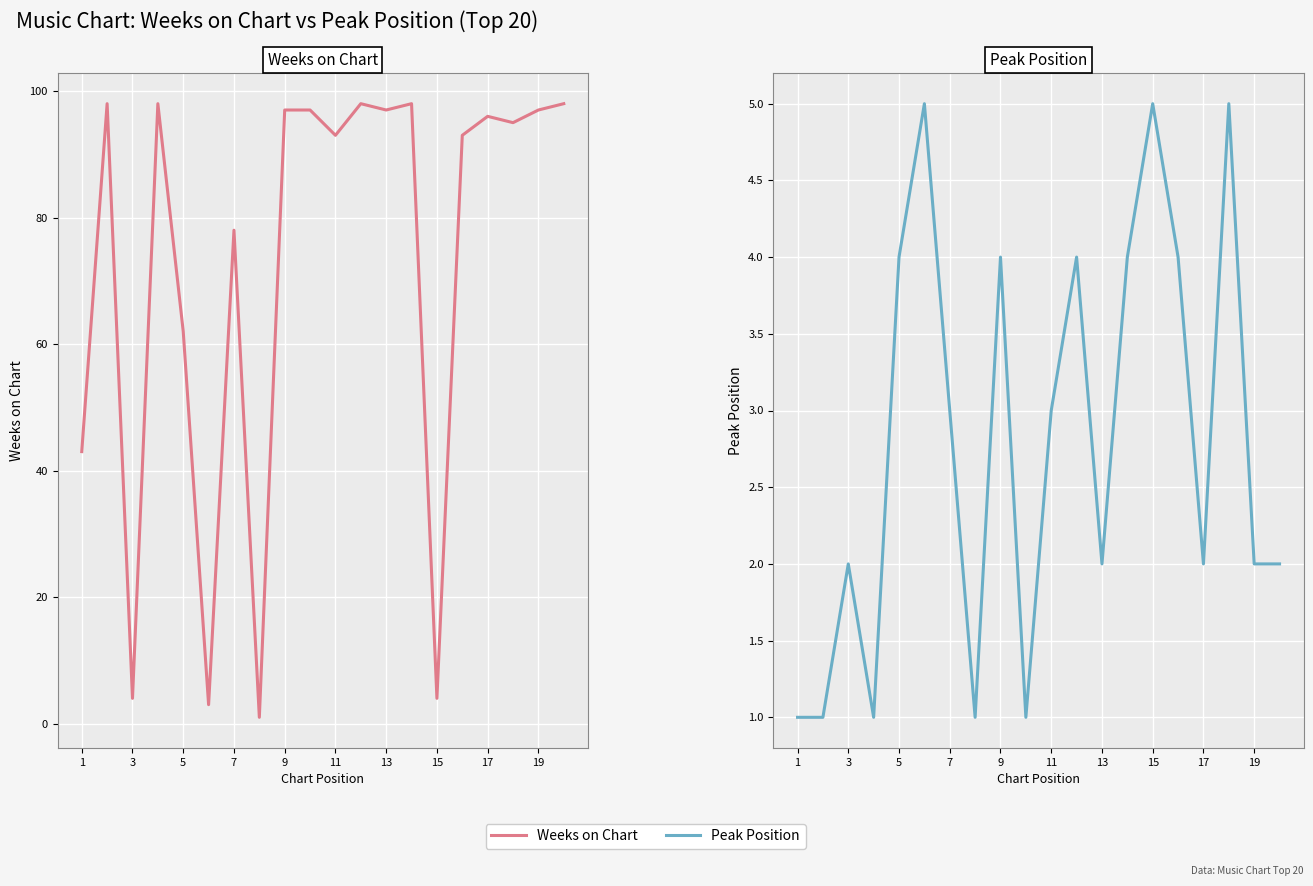

Between 3 and 9, which series saw the biggest shift?

Weeks on Chart